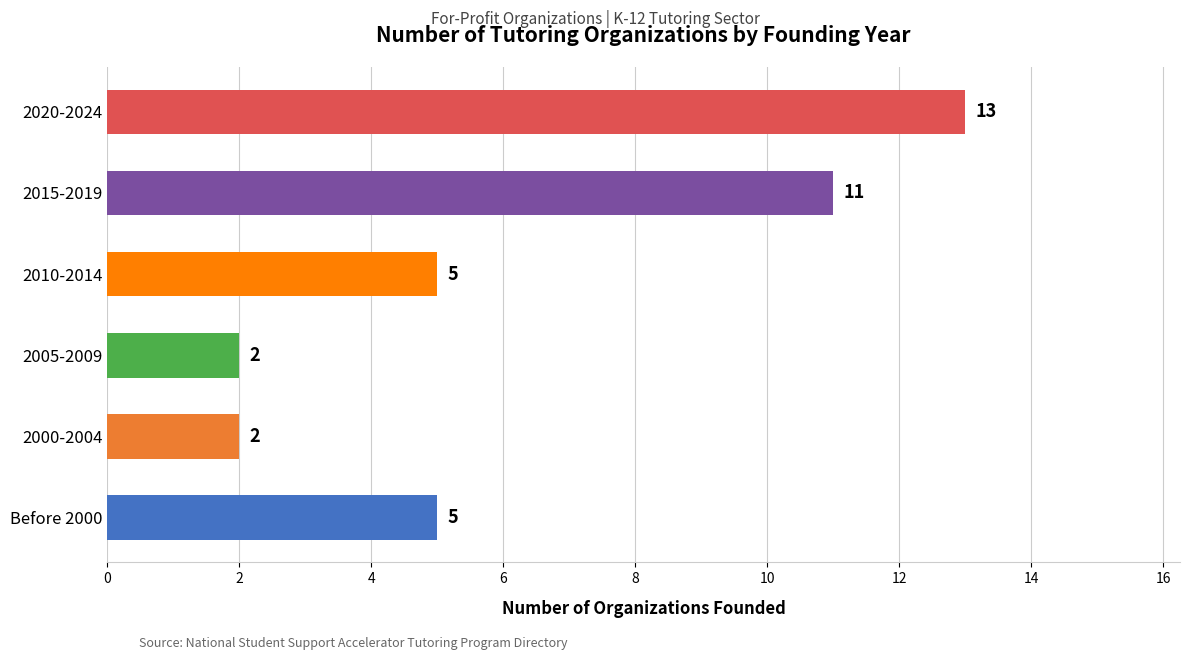

Read the value at 2020-2024, to the nearest 10.

10